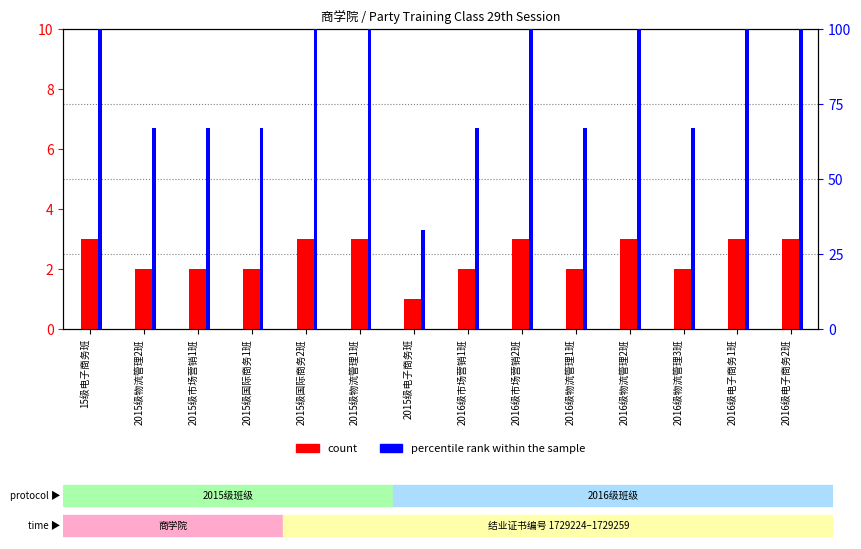

Which series has the largest total across all categories?

percentile rank within the sample